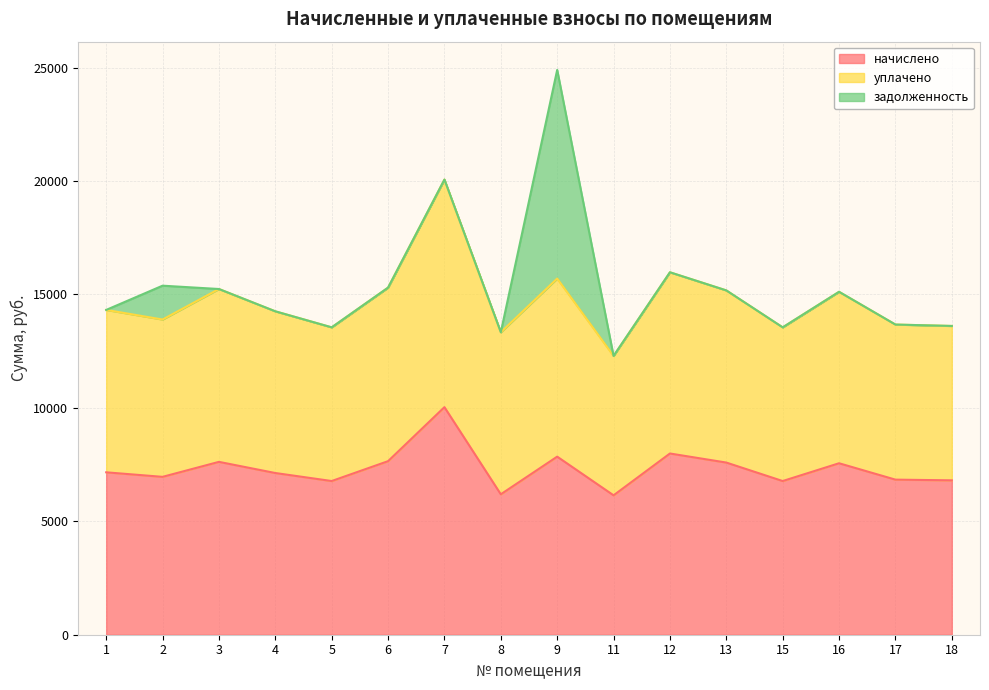

What is the difference between the maximum and second lowest values in the начислено series?

3840.0